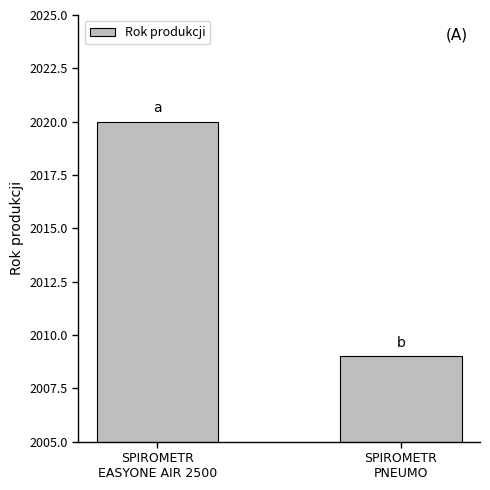

What position from the right is SPIROMETR
PNEUMO?

1